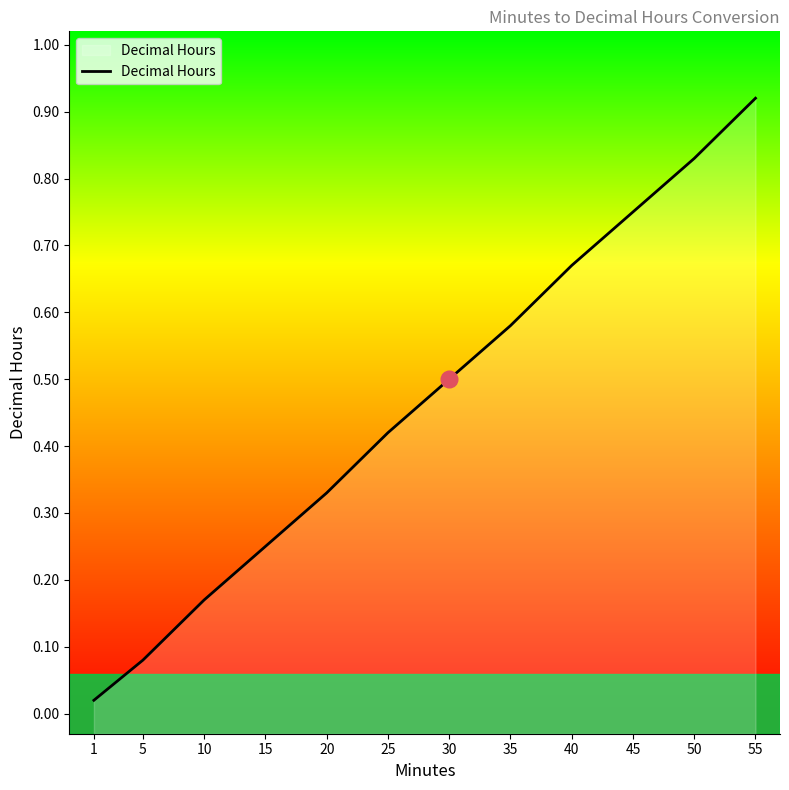

Between 25 and 55, which is larger?

55